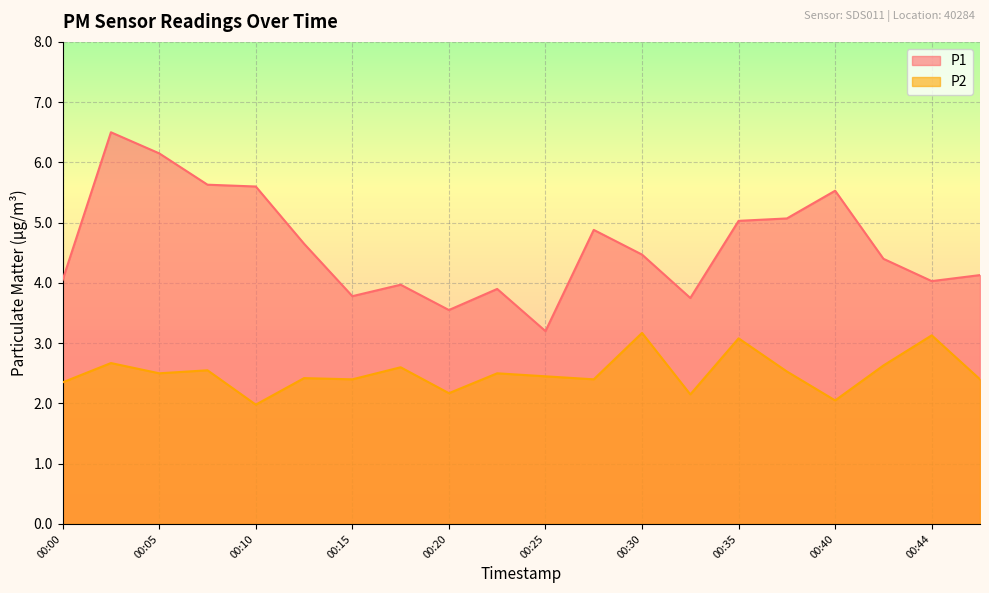

Count the number of categories in the chart.

20